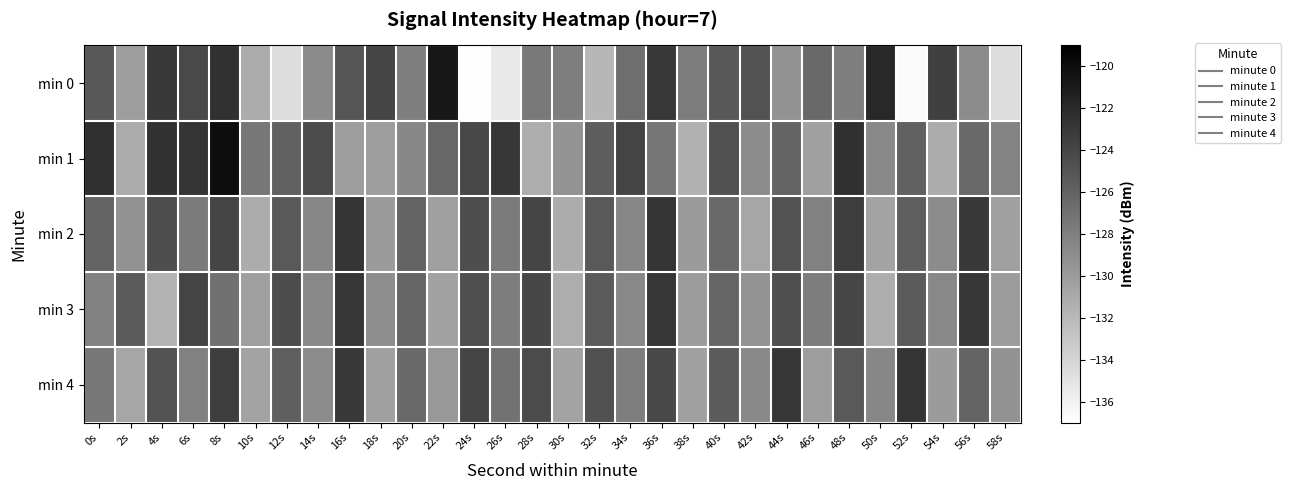

What is the minimum value shown in the chart?

-136.8